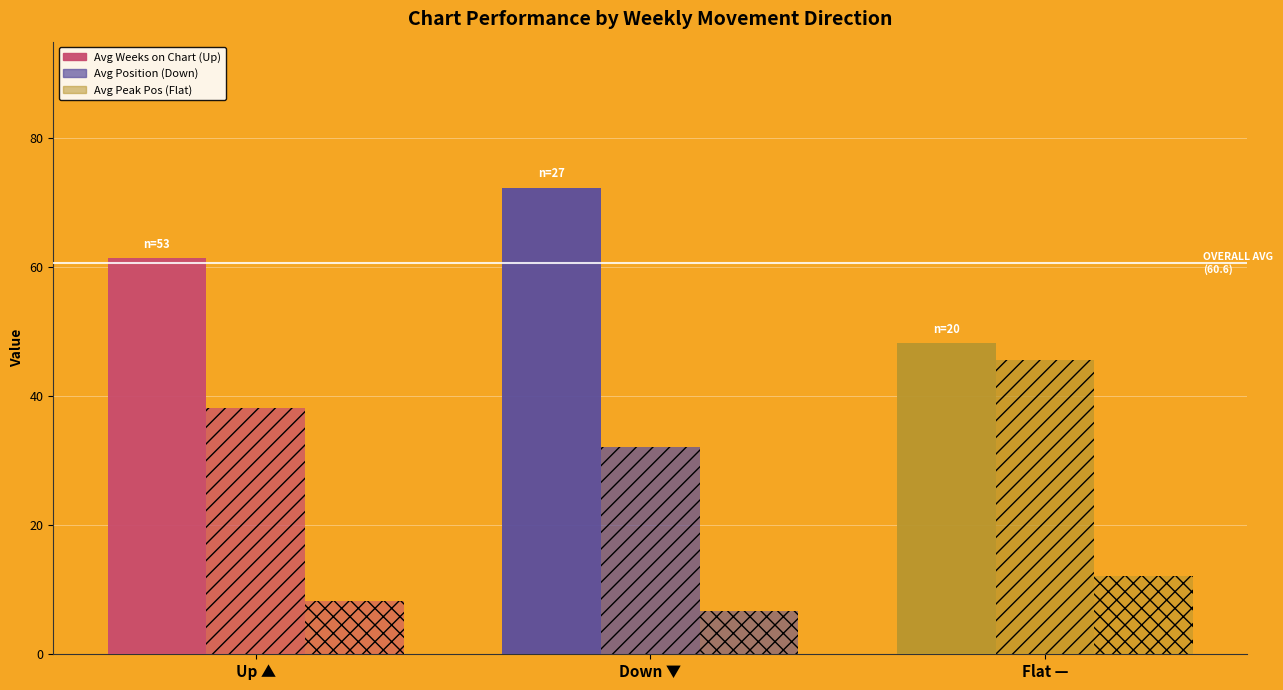

Between Down ▼ and Up ▲, which is larger?

Down ▼